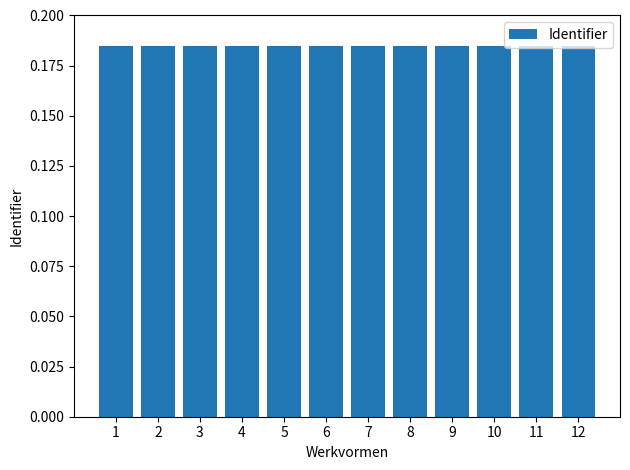

Is it true that the value at 7 is 0.1?

False